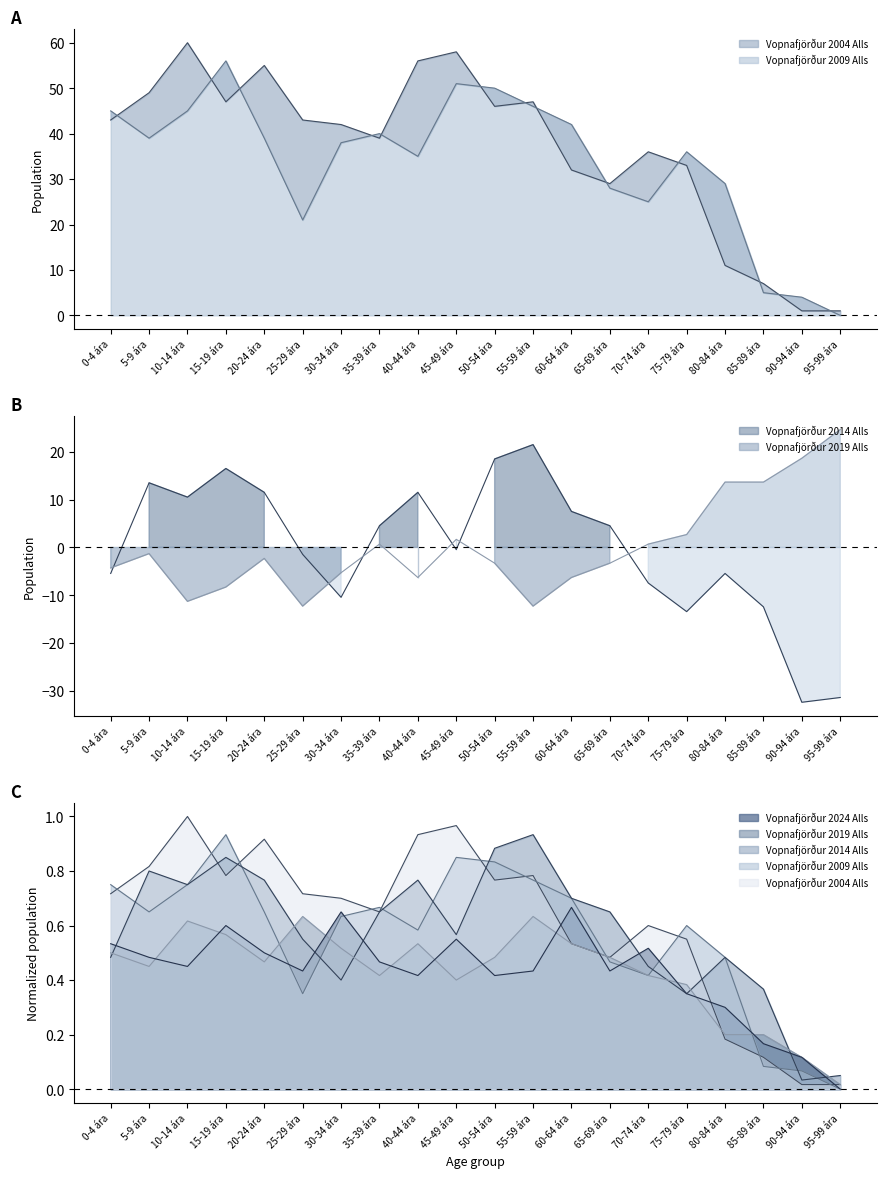

True or false: Vopnafjörður 2019 Alls has more than 2 interior local peaks.

True